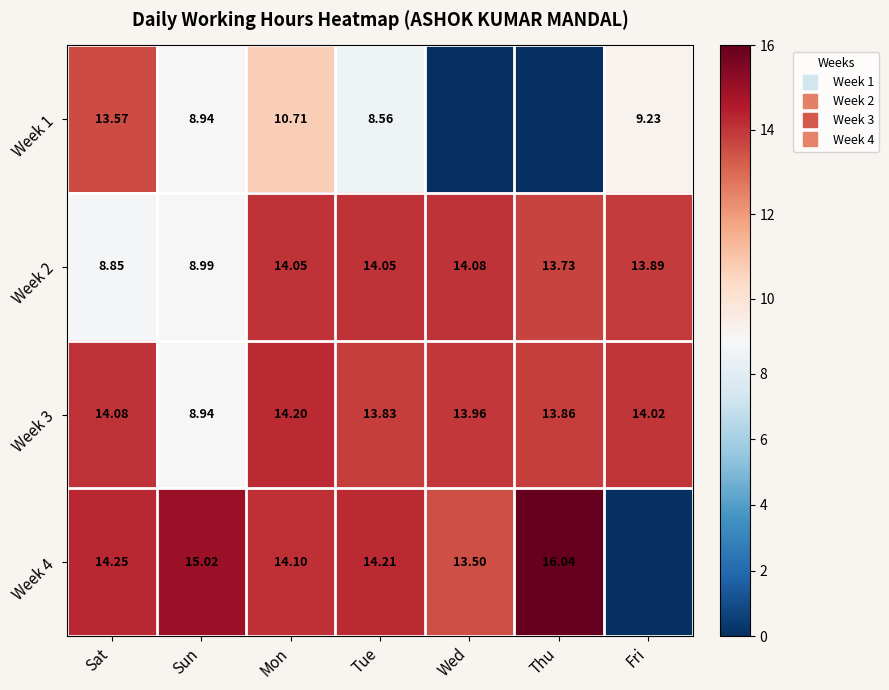

Rank the categories by Week 1 value from lowest to highest.

Wed, Thu, Tue, Sun, Fri, Mon, Sat